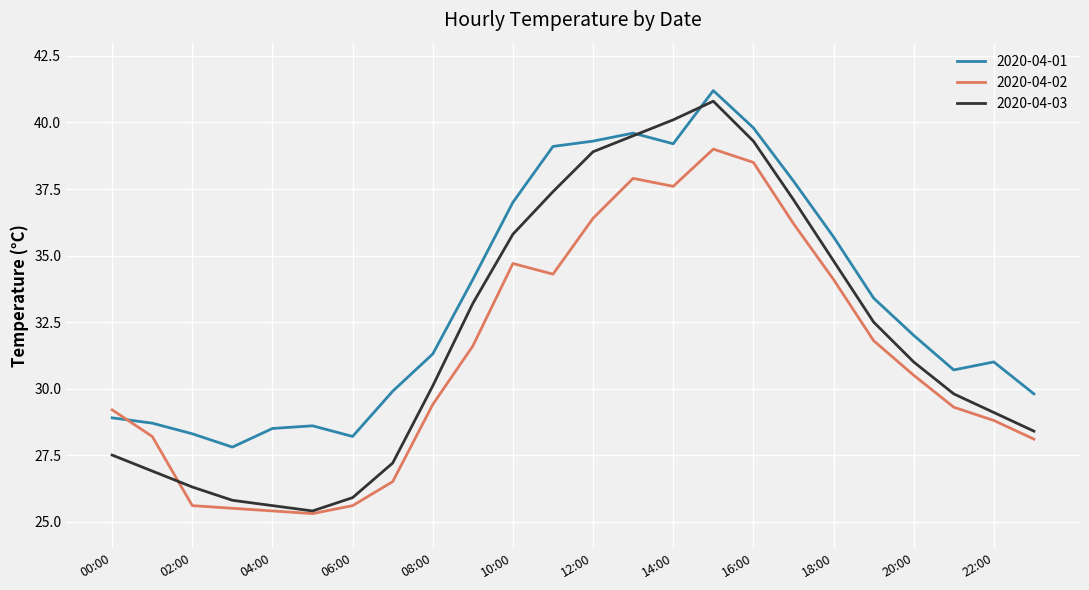

Which series has the largest total across all categories?

2020-04-01